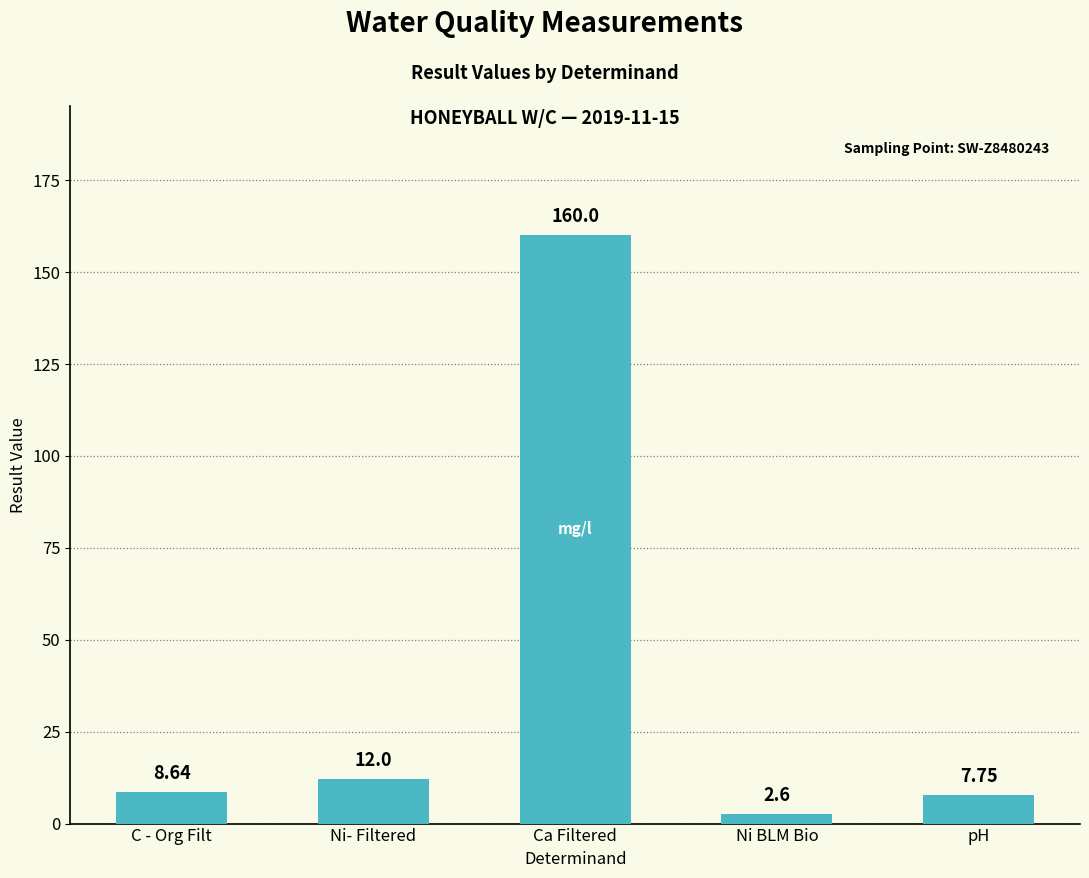

What is the ratio of the value at pH to the value at C - Org Filt?

0.9